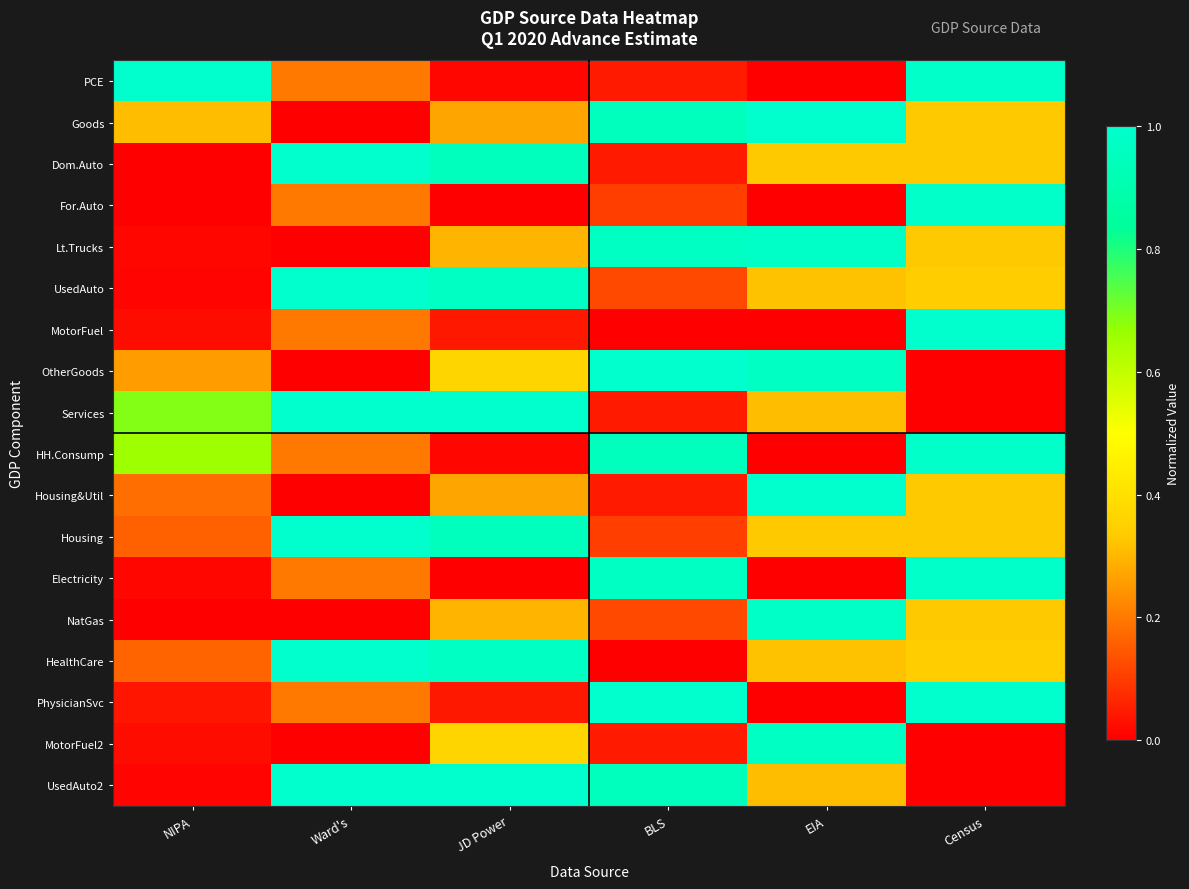

Between BLS and Ward's, which is larger?

Ward's